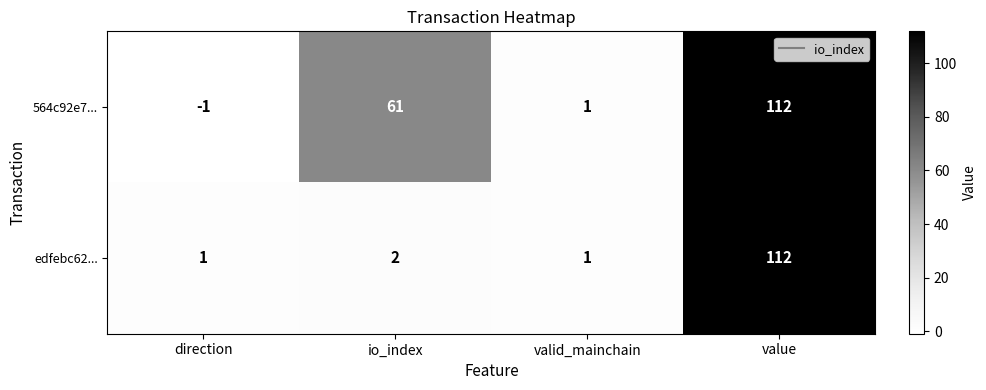

The edfebc62... series shows 2 at valid_mainchain. True or false?

False